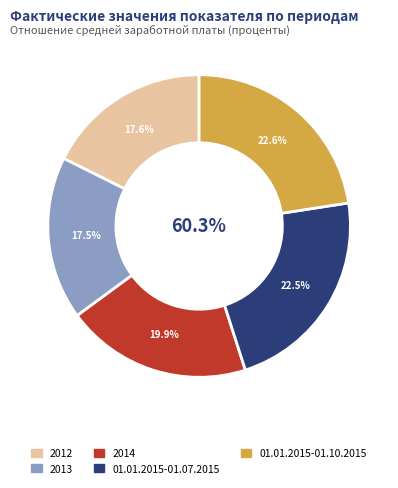

Approximately how many times larger is the value at 01.01.2015-01.10.2015 compared to 01.01.2015-01.07.2015?

1.0